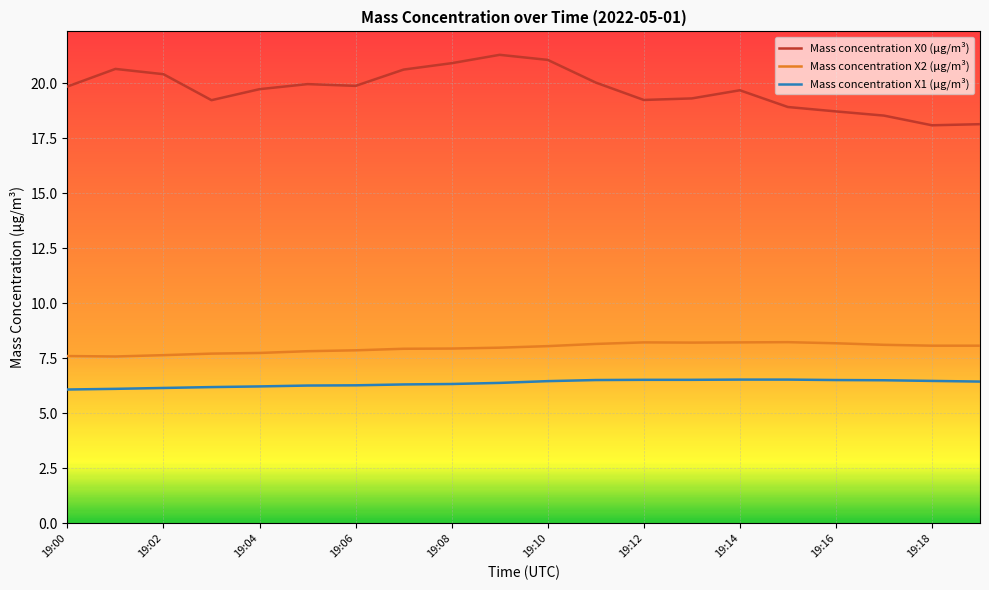

True or false: Mass concentration X2 (μg/m³) and Mass concentration X0 (μg/m³) intersect in this chart.

False